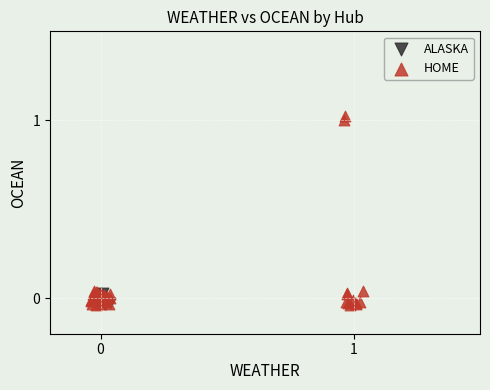

Which series has the largest Y range (max minus min)?

HOME